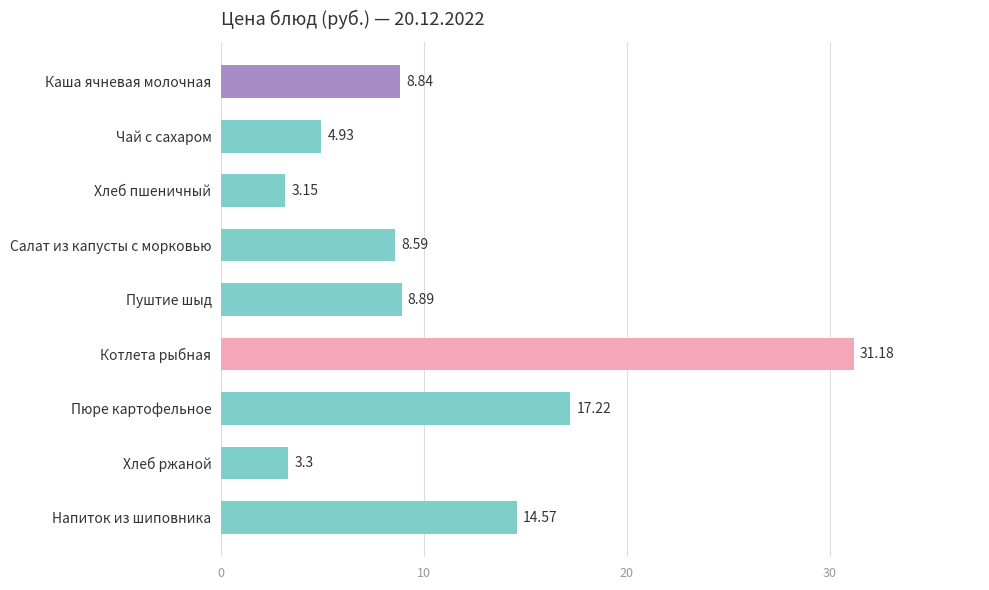

Where is the data nearest to the value 17?

Пюре картофельное